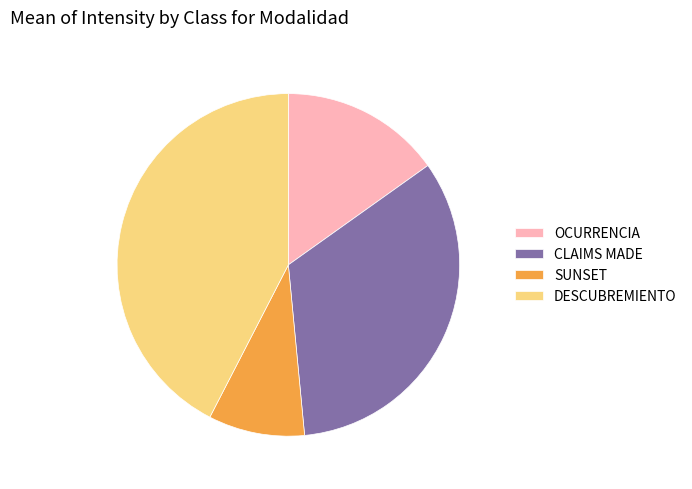

Which slice is the largest?

DESCUBREMIENTO